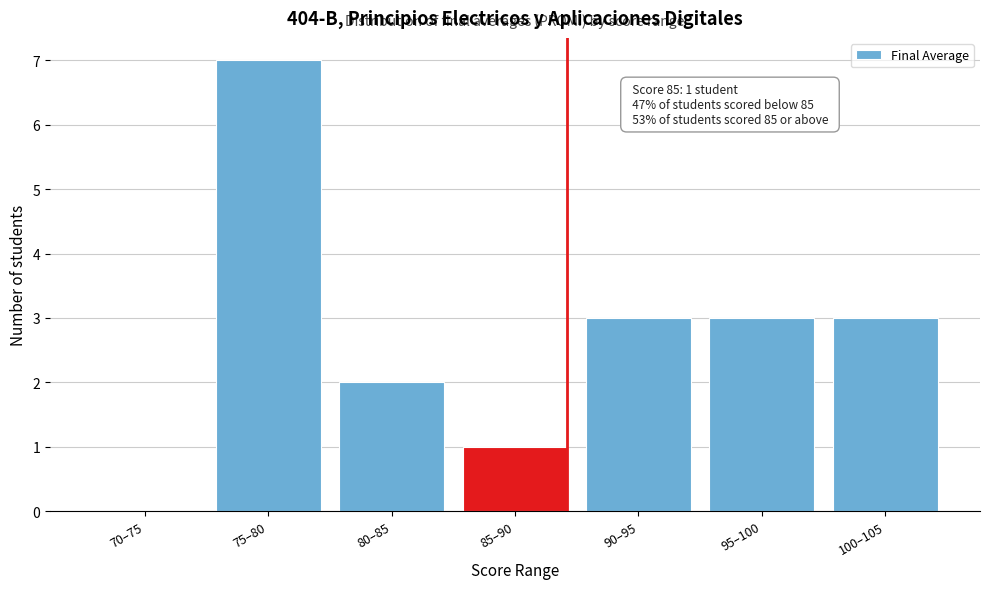

Reading right to left, what are all the values shown in this chart?

100–105=3	95–100=3	90–95=3	85–90=1	80–85=2	75–80=7	70–75=0